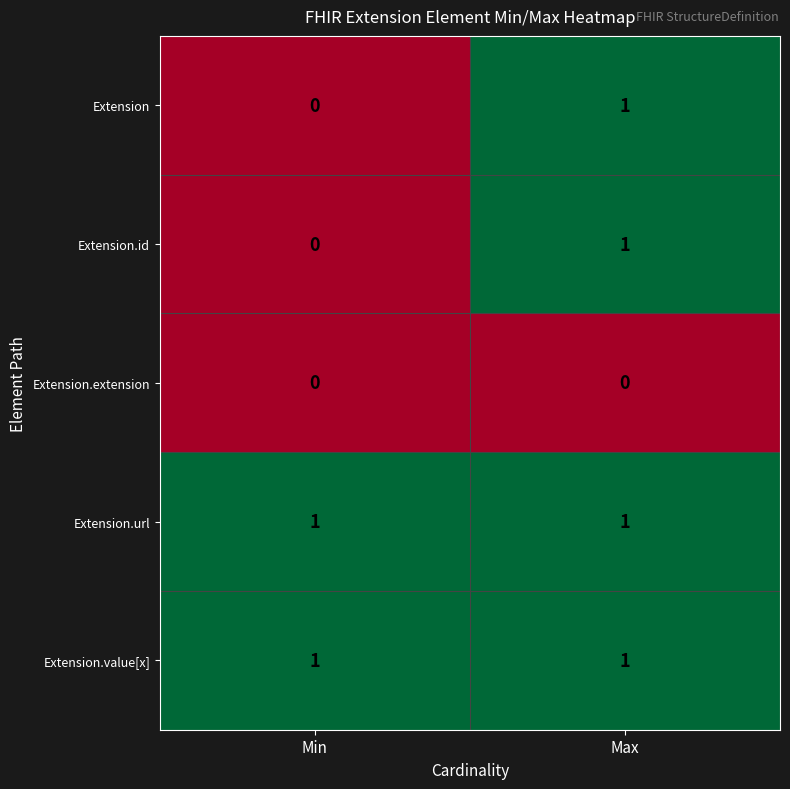

Is it true that Extension.url equals 1 at Min?

True